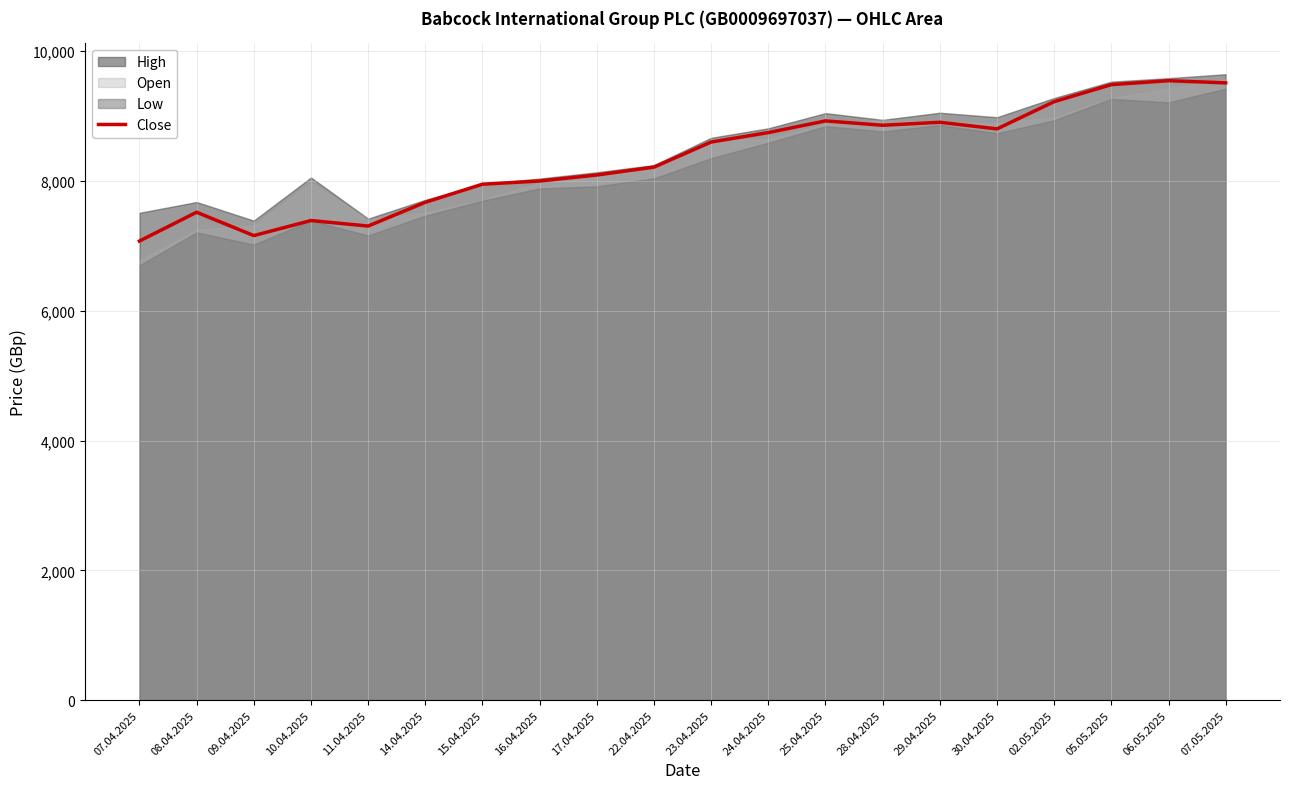

True or false: Close has a value of 7671 at 14.04.2025.

True